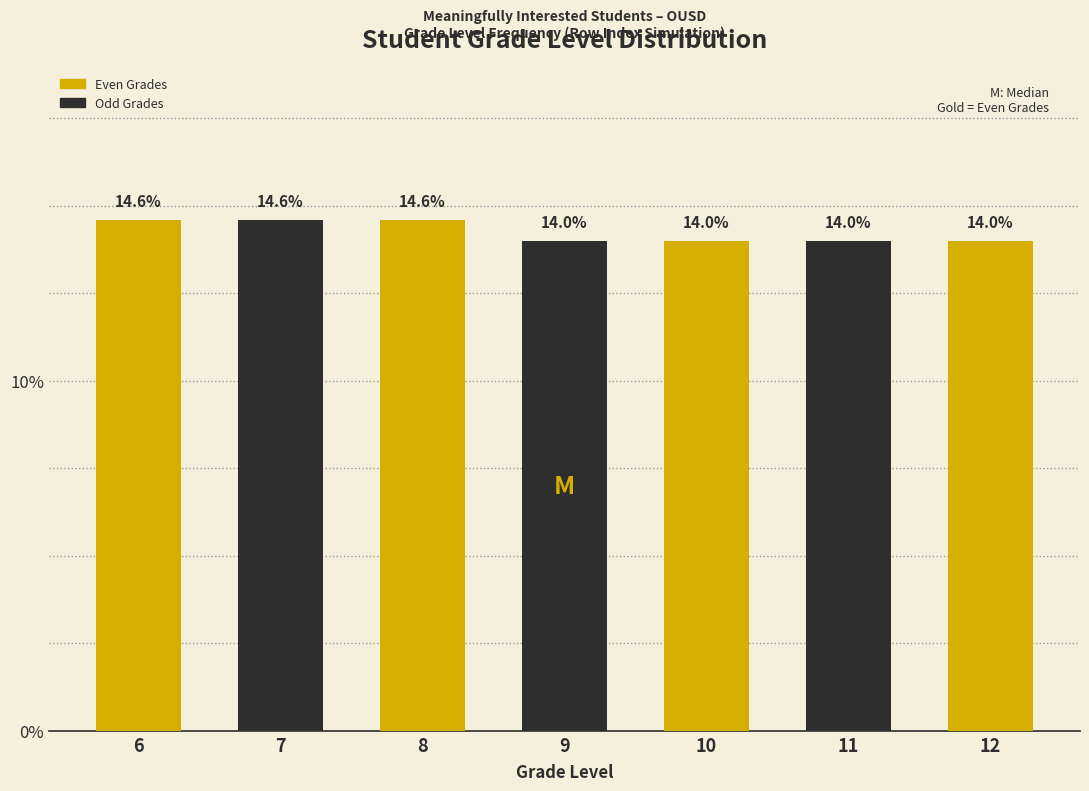

Reading left to right, transcribe all the data shown in this chart.

6=14.6	7=14.6	8=14.6	9=14.0	10=14.0	11=14.0	12=14.0